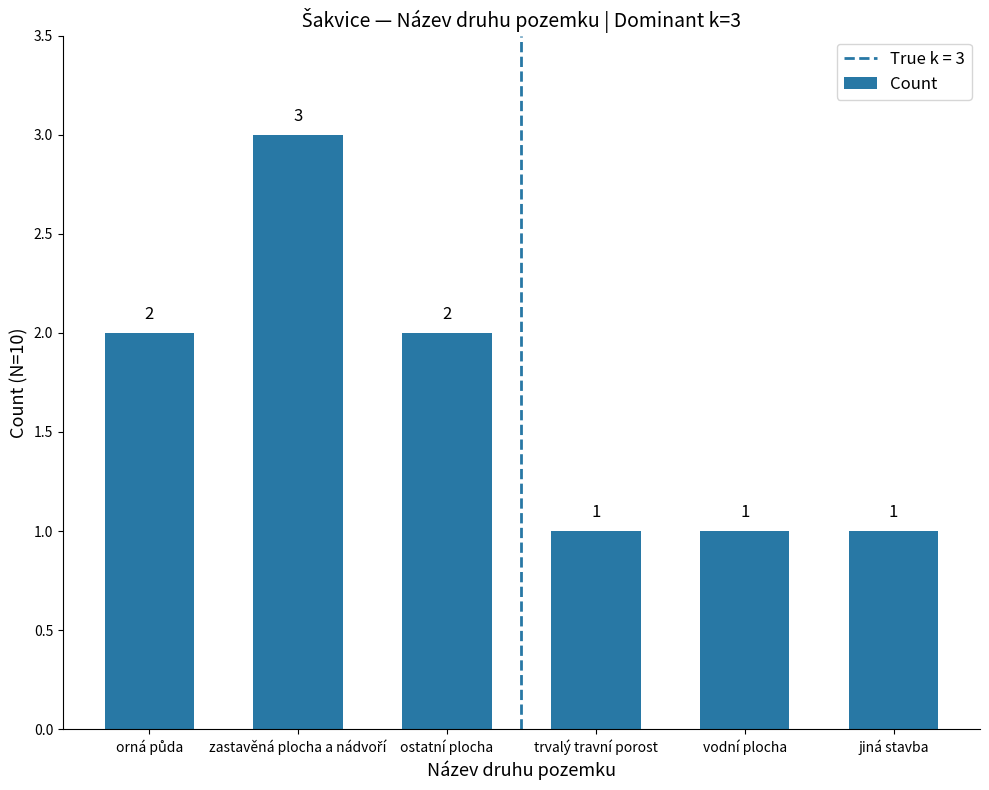

What is the label of the 6th bar from the left?

jiná stavba